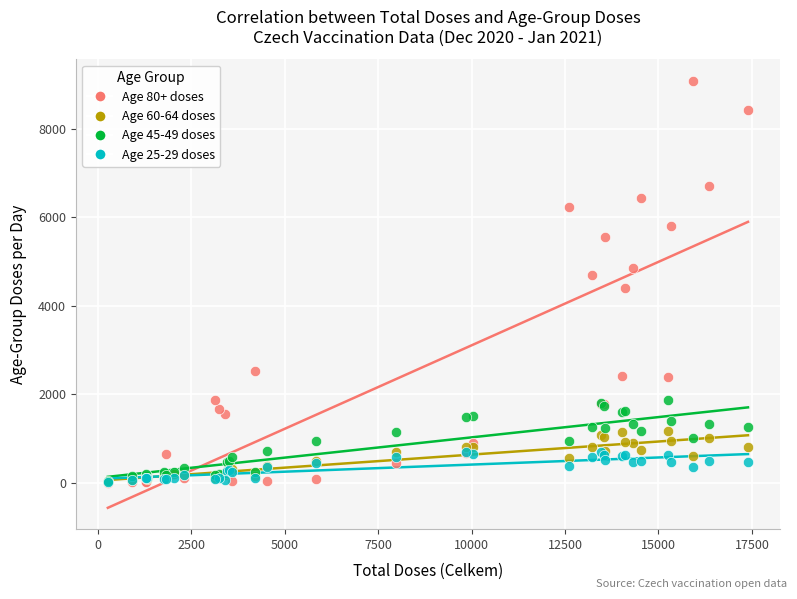

Which series reaches the maximum Y coordinate?

Age 80+ doses